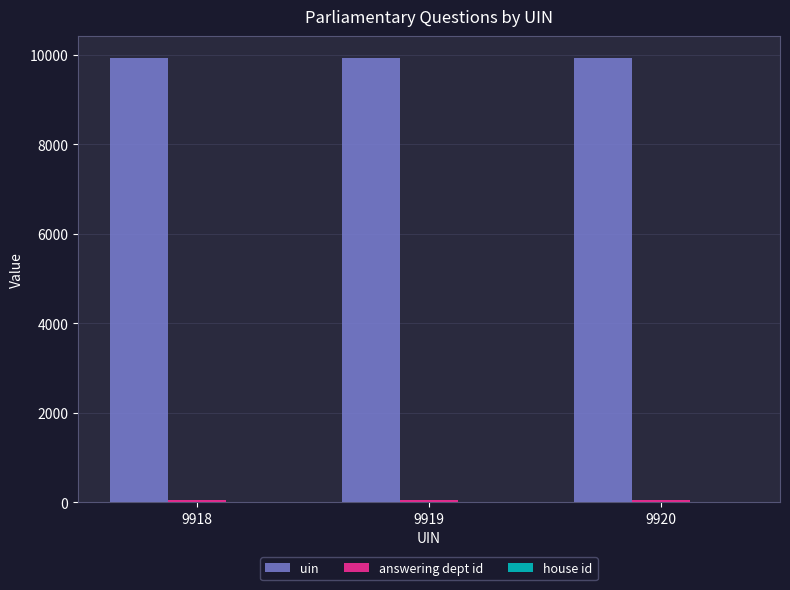

The uin series shows 9919 at 9919. True or false?

True